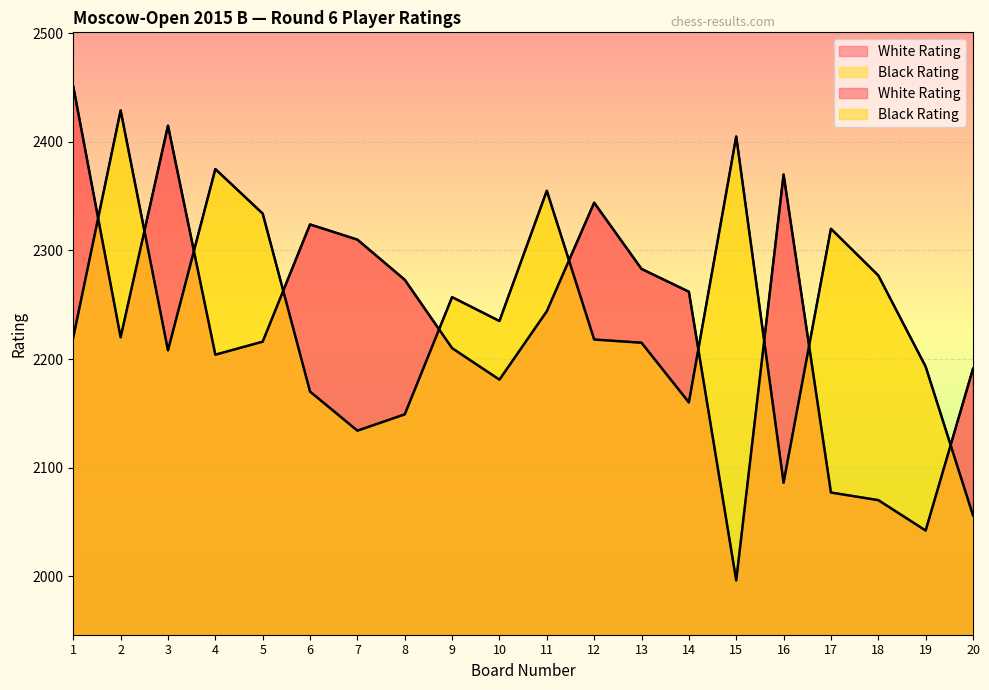

Between 11 and 17, which is larger?

11